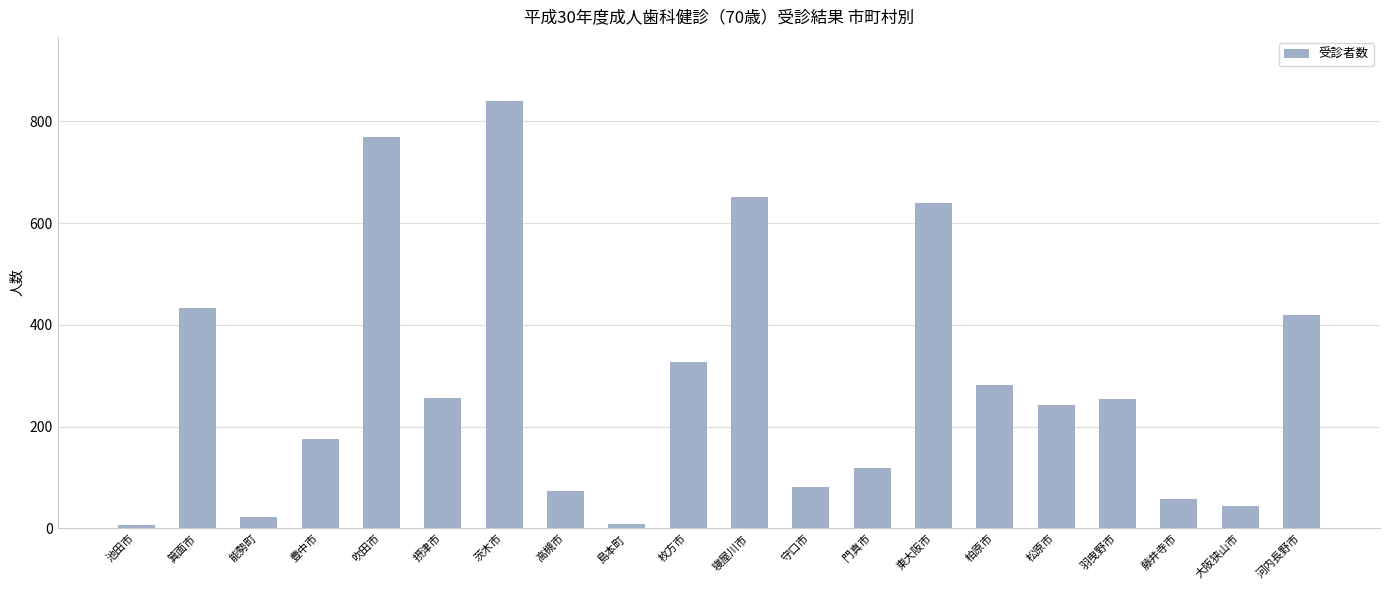

What value does the data have at 藤井寺市?

58